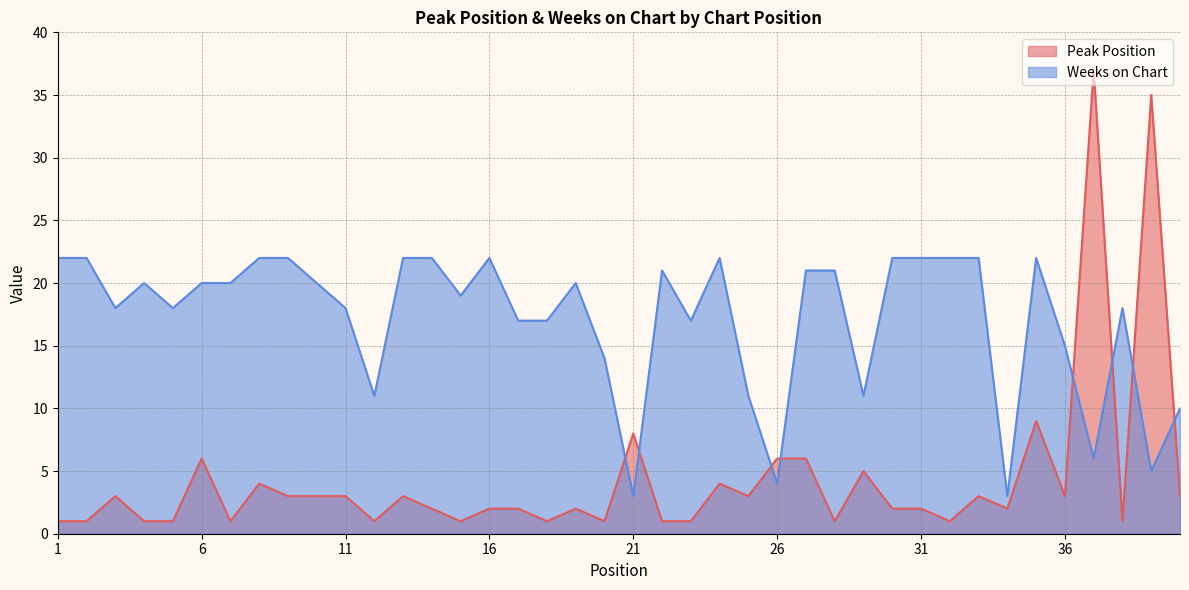

How many data points does each series have?

40